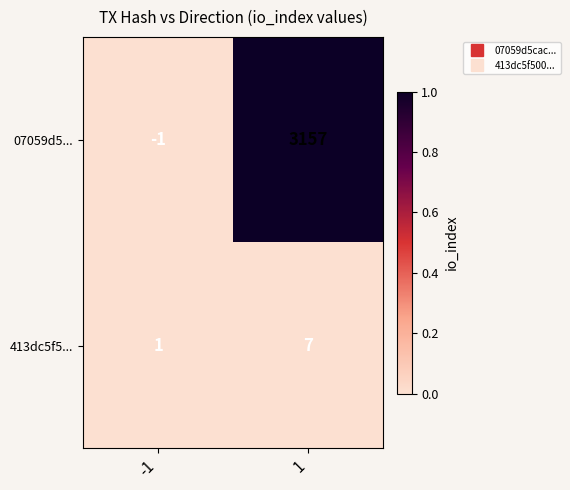

Reading left to right, list all the values displayed in this chart.

07059d5...: -1	3157
413dc5f5...: 1	7